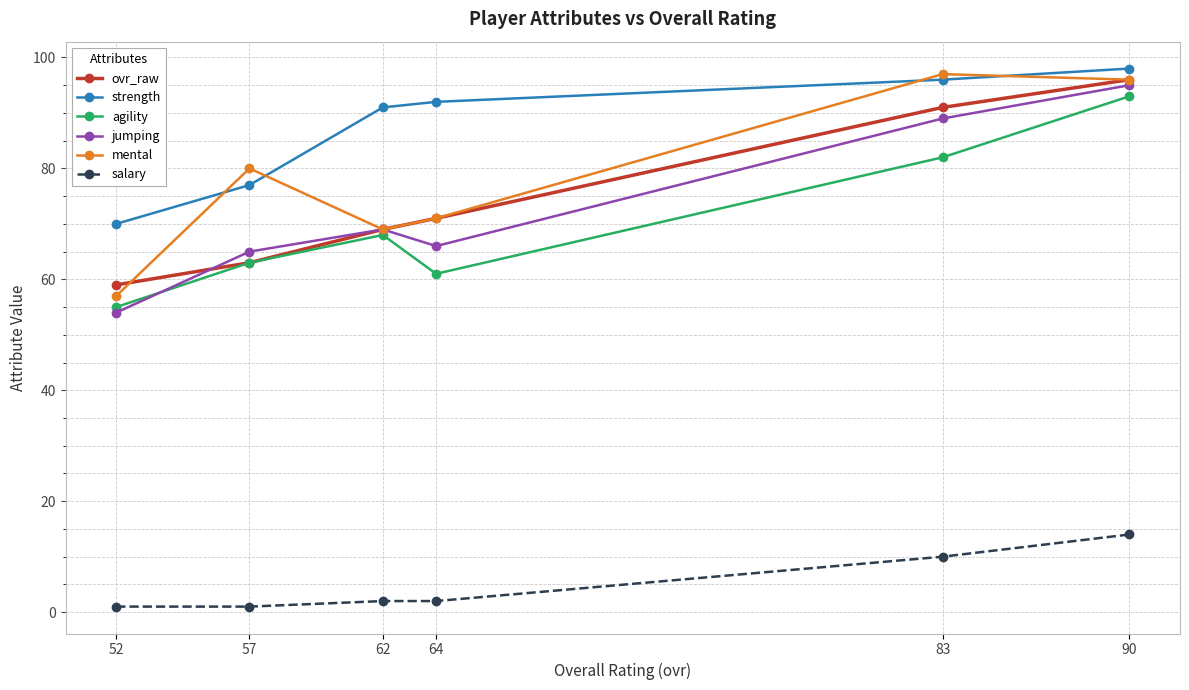

Is the value of mental at 62 greater than the value of ovr_raw at 57?

Yes